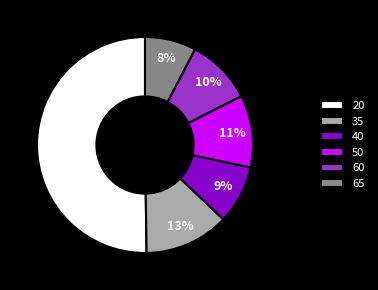

To the nearest percent, what portion does 40 represent?

9%